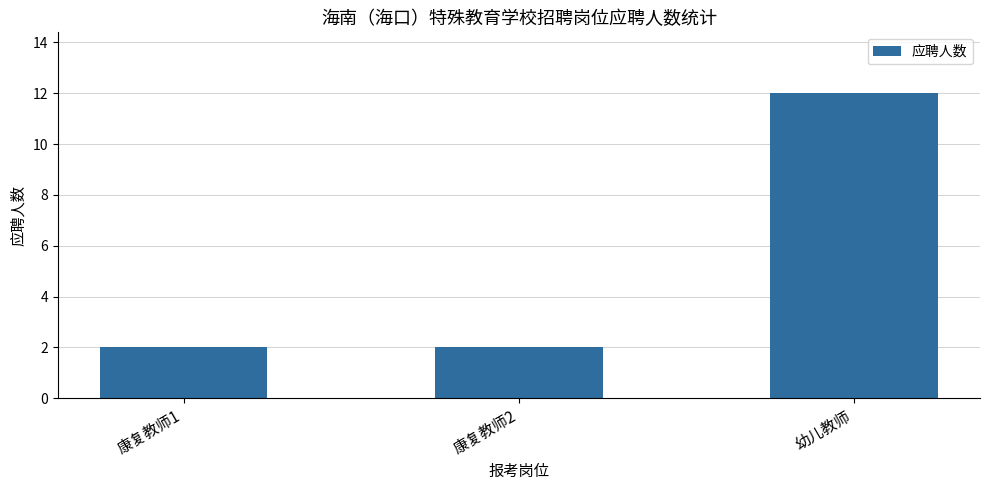

Reading left to right, what are all the values shown in this chart?

康复教师1=2	康复教师2=2	幼儿教师=12